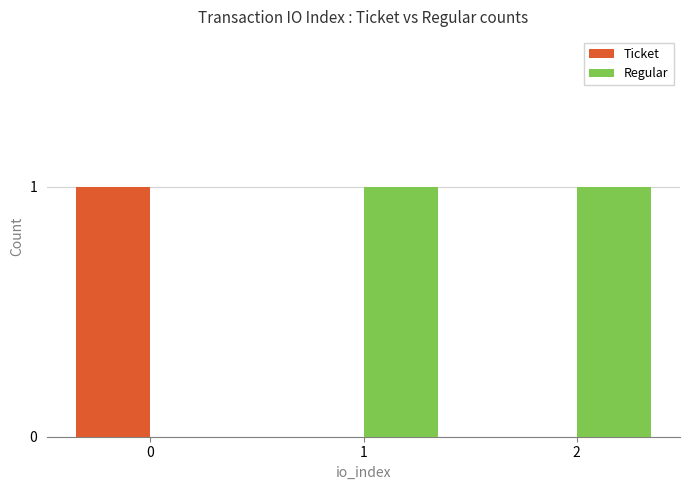

Is the value of Ticket at 0 greater than the value of Regular at 0?

Yes